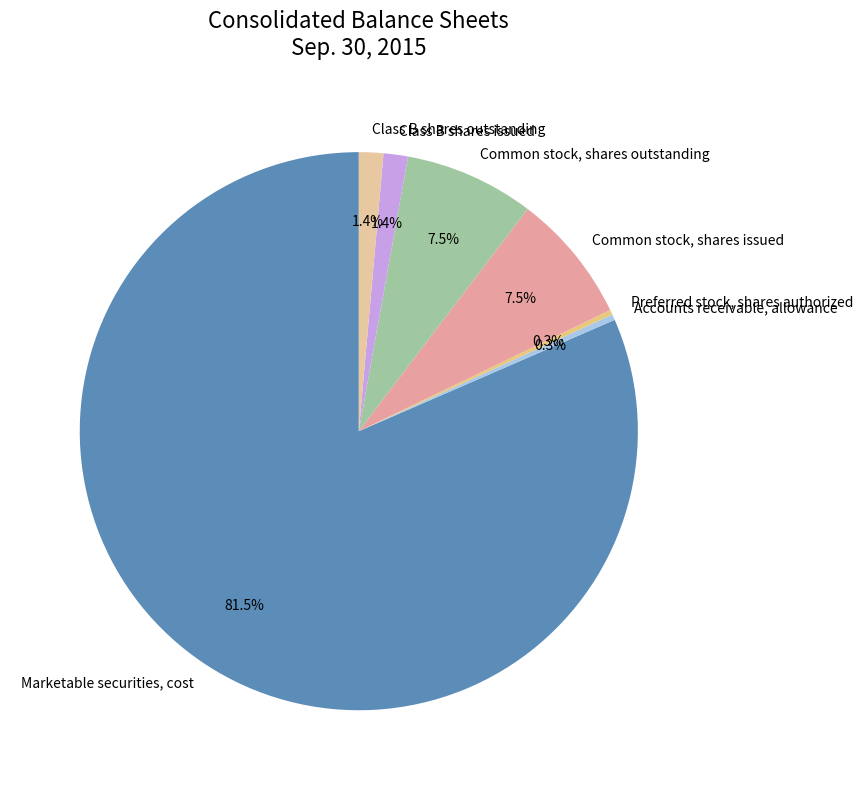

Is there a majority slice in this chart?

Yes